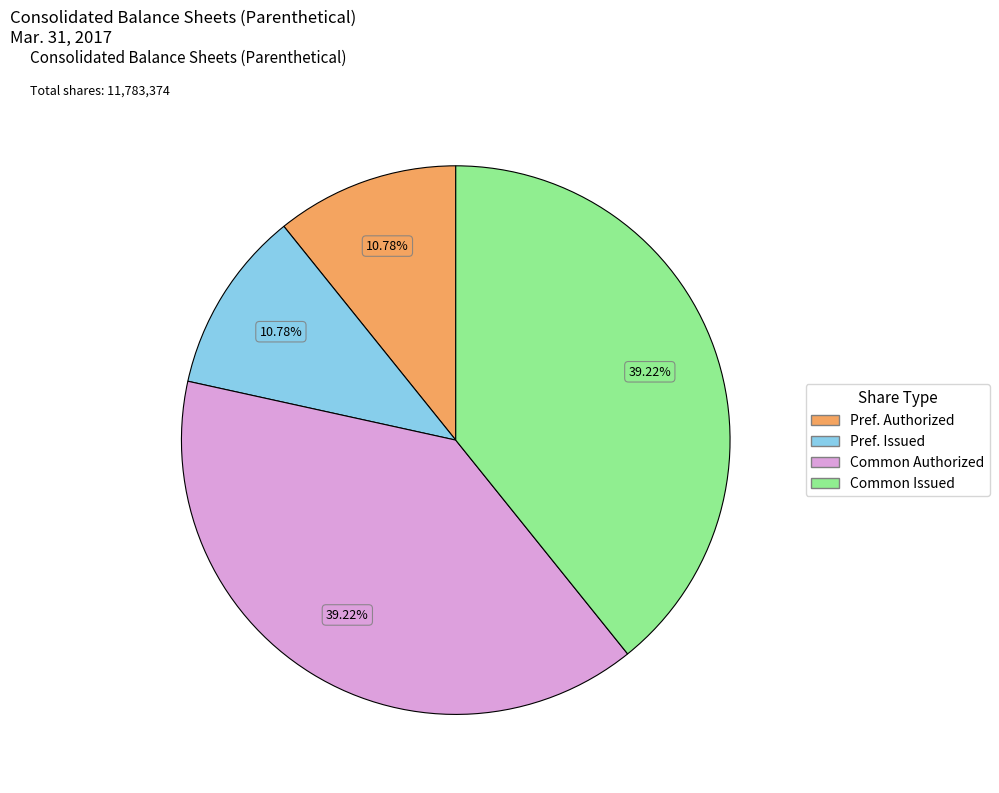

Does any single category account for the majority?

No